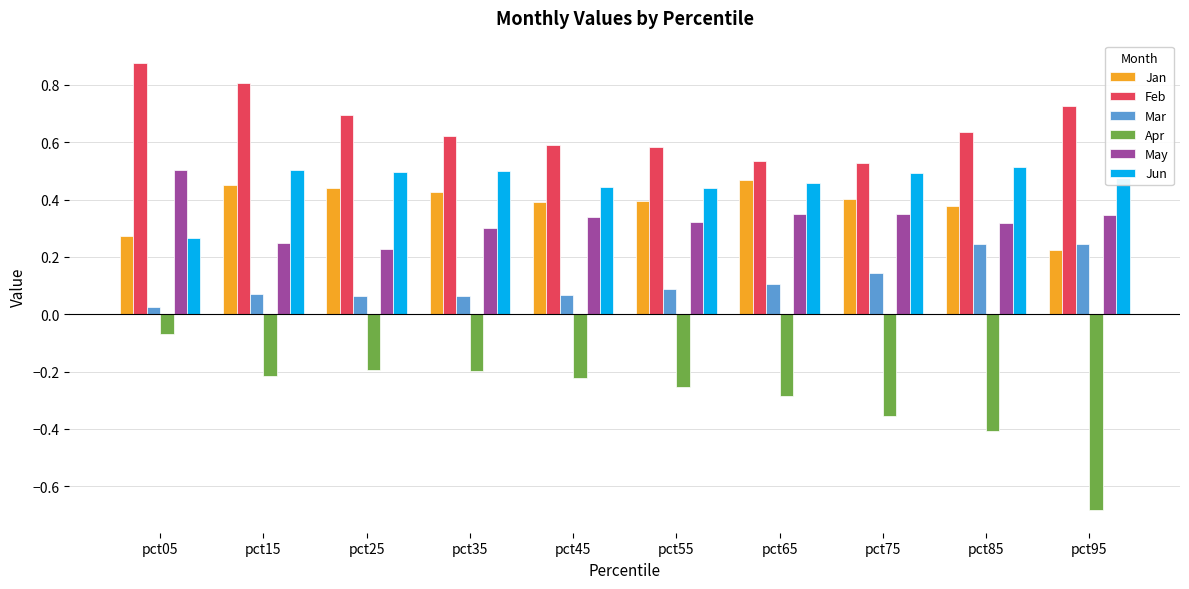

What is the total value across all series at pct95?

1.3